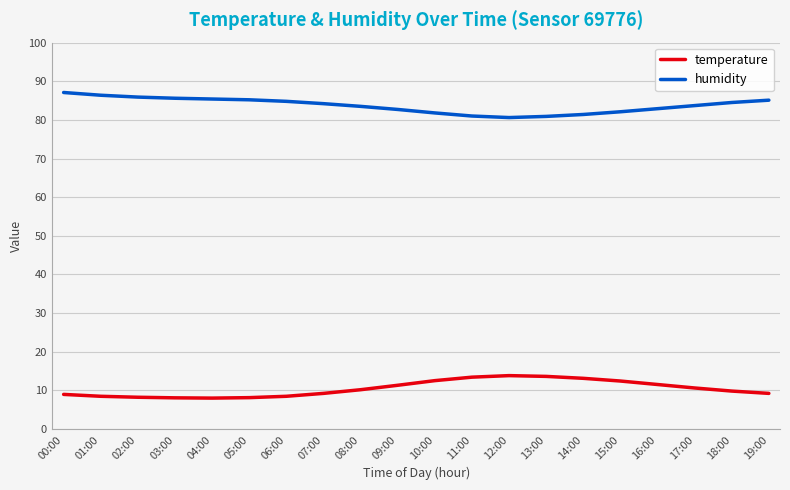

What is the spread (max minus min) of values at 15:00?

69.7